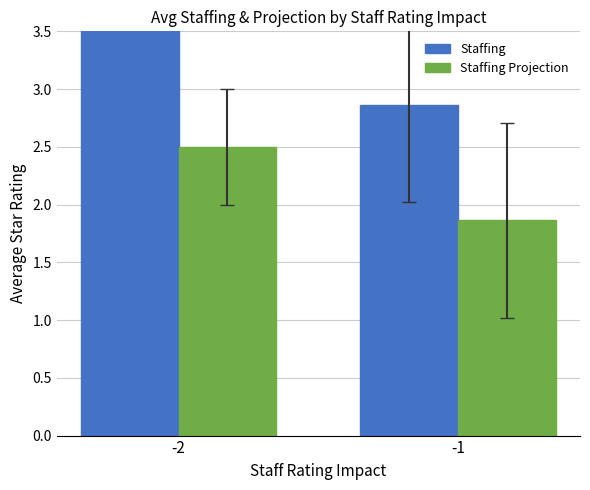

What is the difference between the Staffing Projection values at -2 and -1?

0.6